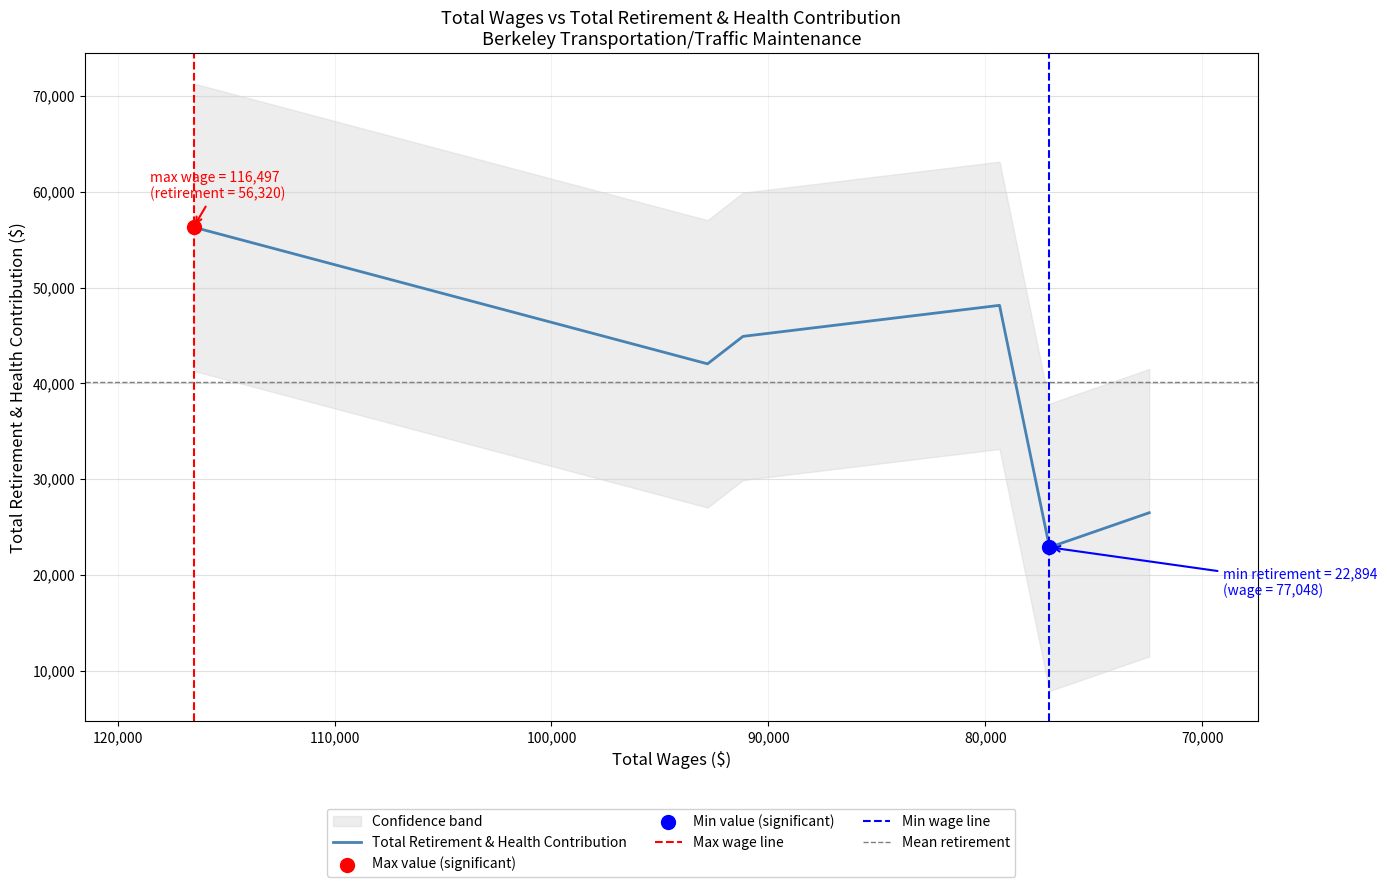

What is the ratio of the value at 92807.0 to the value at 116497.0?

0.7